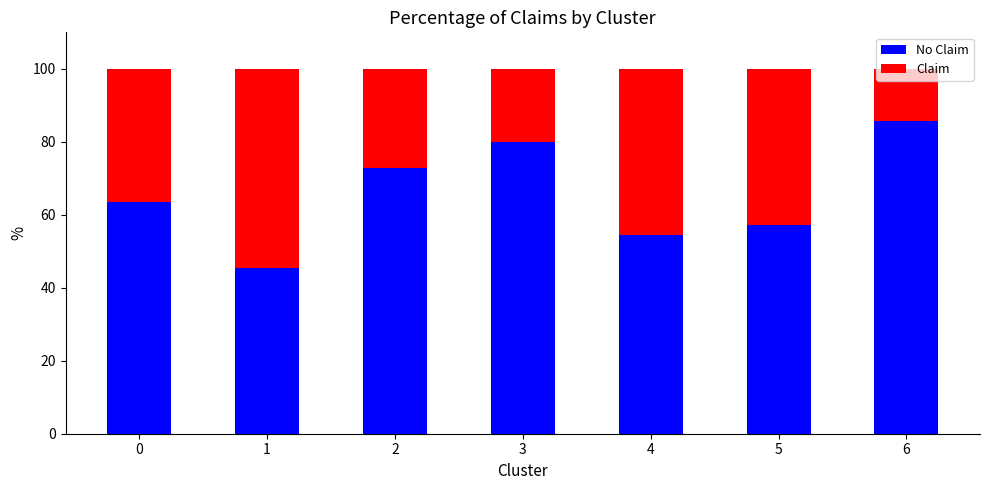

What is the total value across all series at 3?

100.0